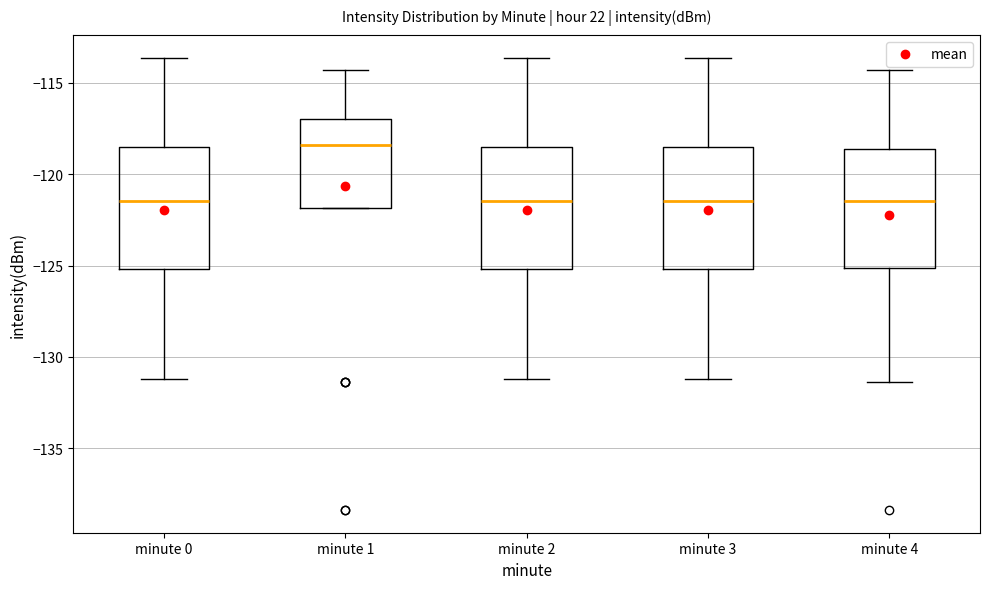

Reading left to right, transcribe this box plot: for each box, give where its median line is, the range the box spans, and where its two whiskers end, as read against the y-axis. The values are not printed on the chart, so give them approximately, as read against the axis.

minute 0: median -121.5, box -125.0 to -118.5, whiskers -131.0 to -113.5
minute 1: median -118.5, box -122.0 to -117.0, whiskers -122.0 to -114.5
minute 2: median -121.5, box -125.0 to -118.5, whiskers -131.0 to -113.5
minute 3: median -121.5, box -125.0 to -118.5, whiskers -131.0 to -113.5
minute 4: median -121.5, box -125.0 to -118.5, whiskers -131.5 to -114.5